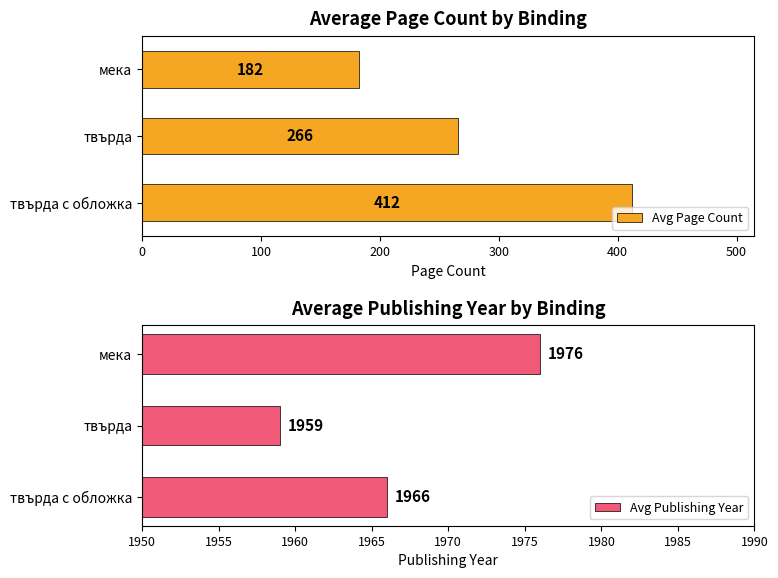

At how many categories does at least one series exceed 1071?

3